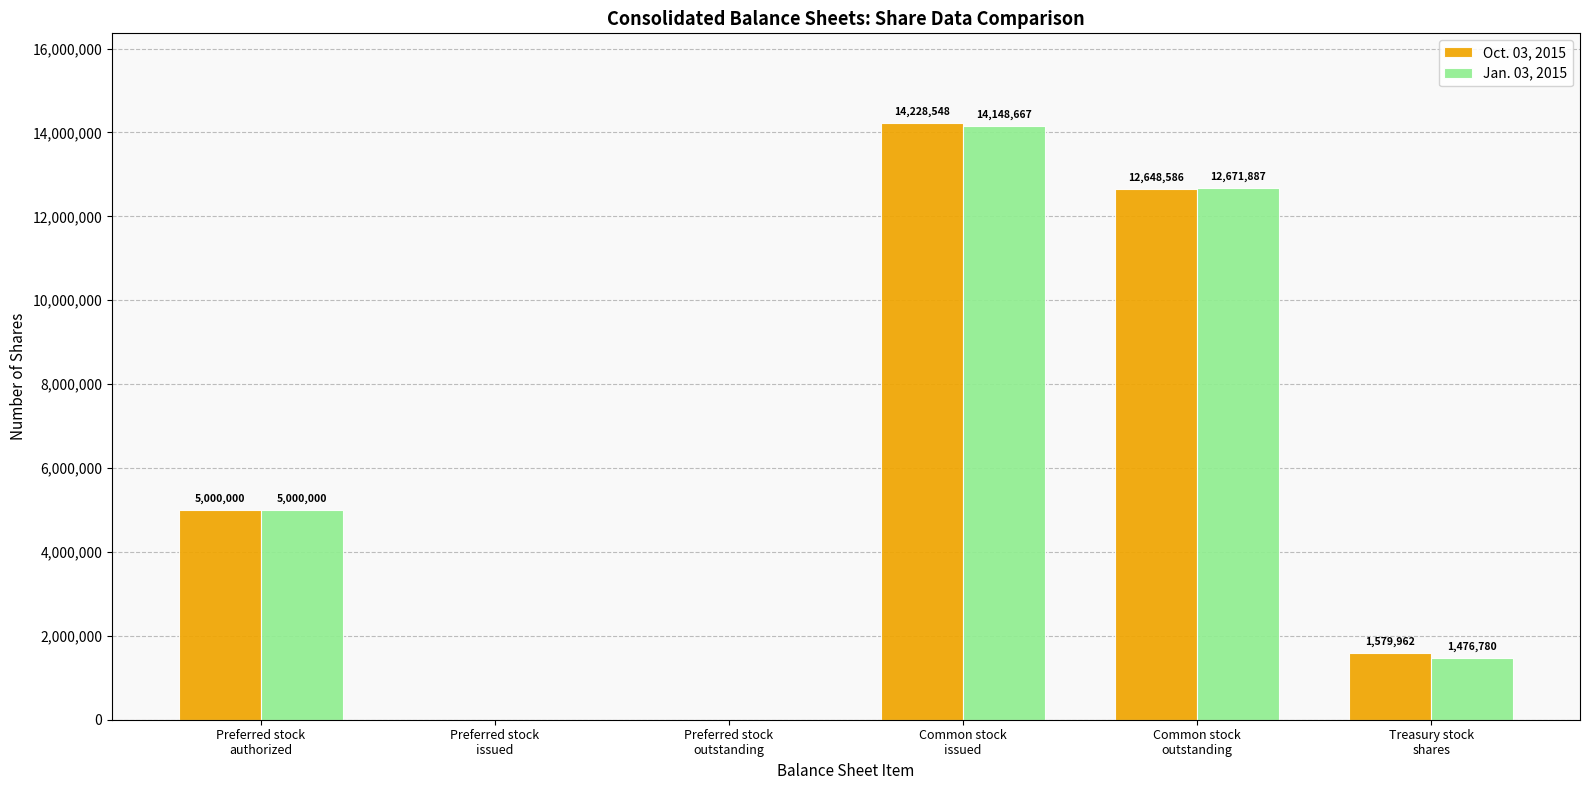

Does the chart contain stacked bars?

No